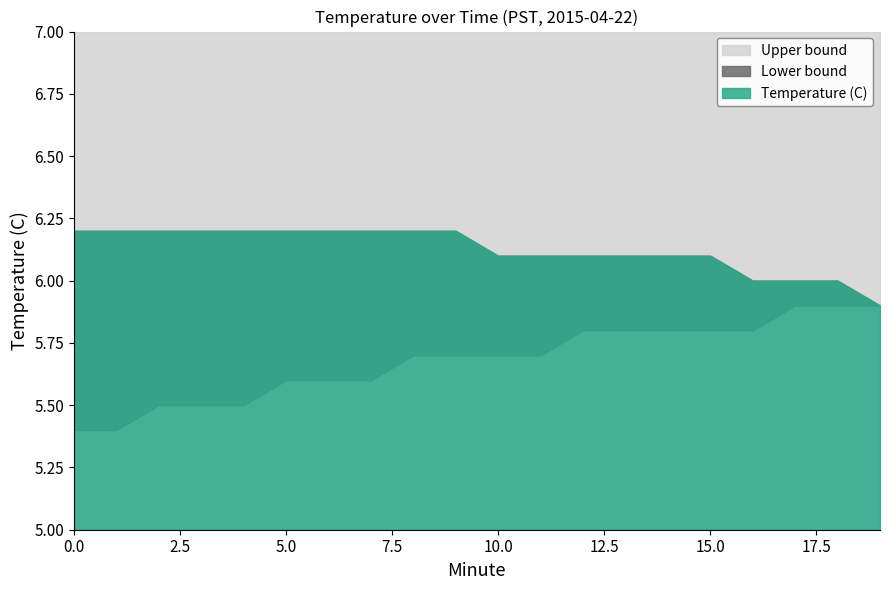

Reading left to right, extract all data points from this chart.

Temperature (C): 0=6.2	1=6.2	2=6.2	3=6.2	4=6.2	5=6.2	6=6.2	7=6.2	8=6.2	9=6.2	10=6.1	11=6.1	12=6.1	13=6.1	14=6.1	15=6.1	16=6.0	17=6.0	18=6.0	19=5.9
Lower bound: 0=5.4	1=5.4	2=5.5	3=5.5	4=5.5	5=5.6	6=5.6	7=5.6	8=5.7	9=5.7	10=5.7	11=5.7	12=5.8	13=5.8	14=5.8	15=5.8	16=5.8	17=5.9	18=5.9	19=5.9
Upper bound: 0=6.2	1=6.2	2=6.2	3=6.2	4=6.2	5=6.2	6=6.2	7=6.2	8=6.2	9=6.2	10=6.1	11=6.1	12=6.1	13=6.1	14=6.1	15=6.1	16=6.0	17=6.0	18=6.0	19=5.9